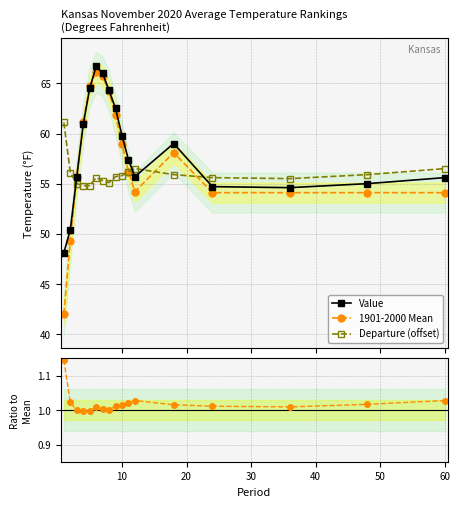

What is the maximum value for Value?

66.7